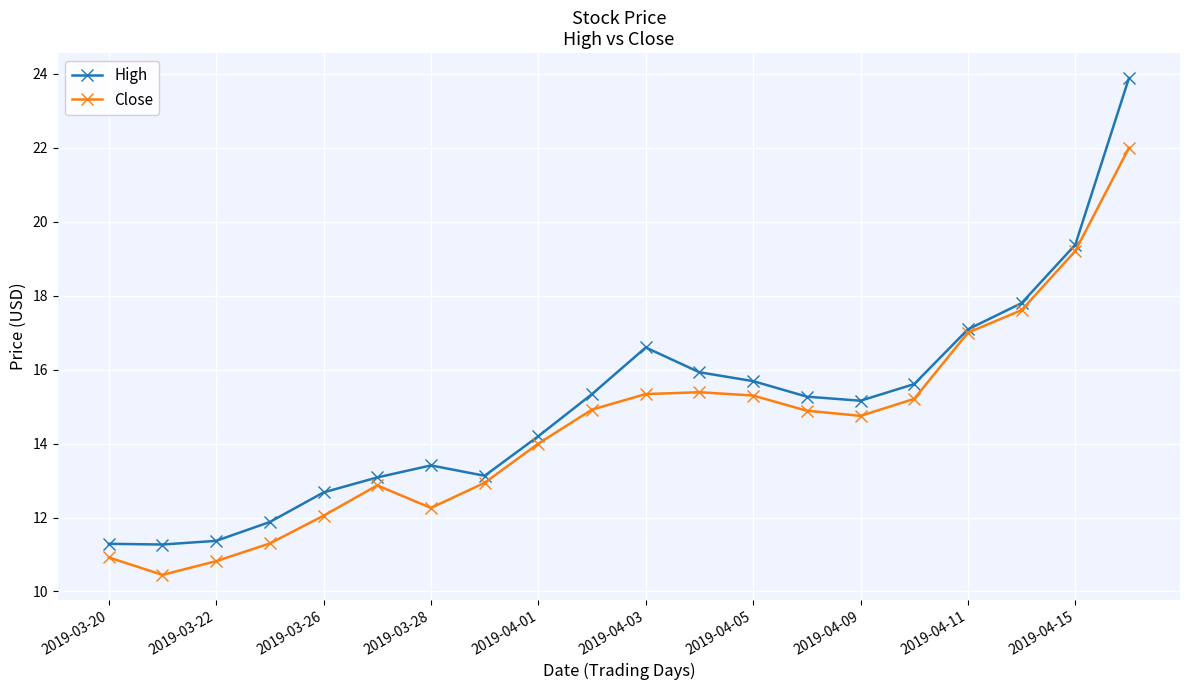

How many lines are shown in the chart?

2